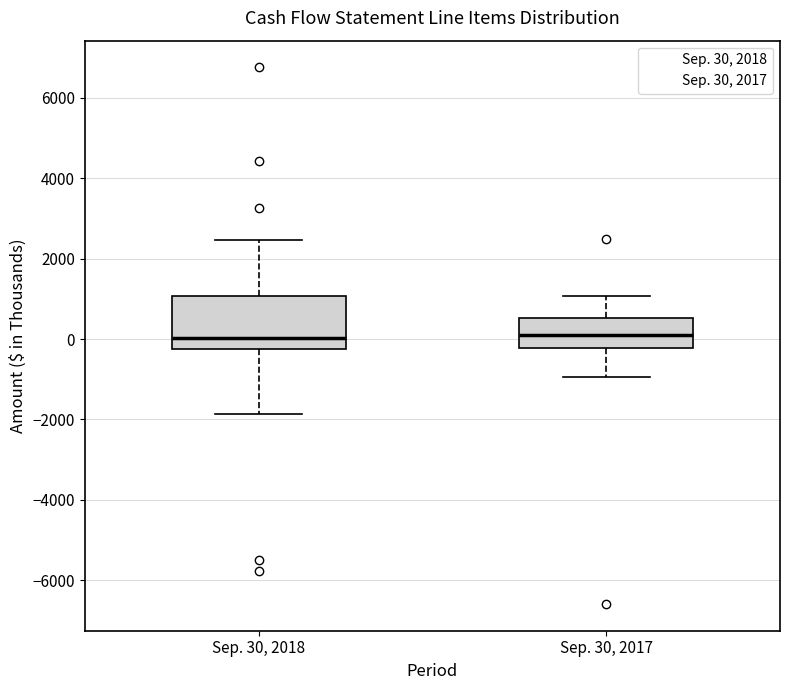

Comparing the boxes themselves (not the whiskers), which one is the tallest?

Sep. 30, 2018